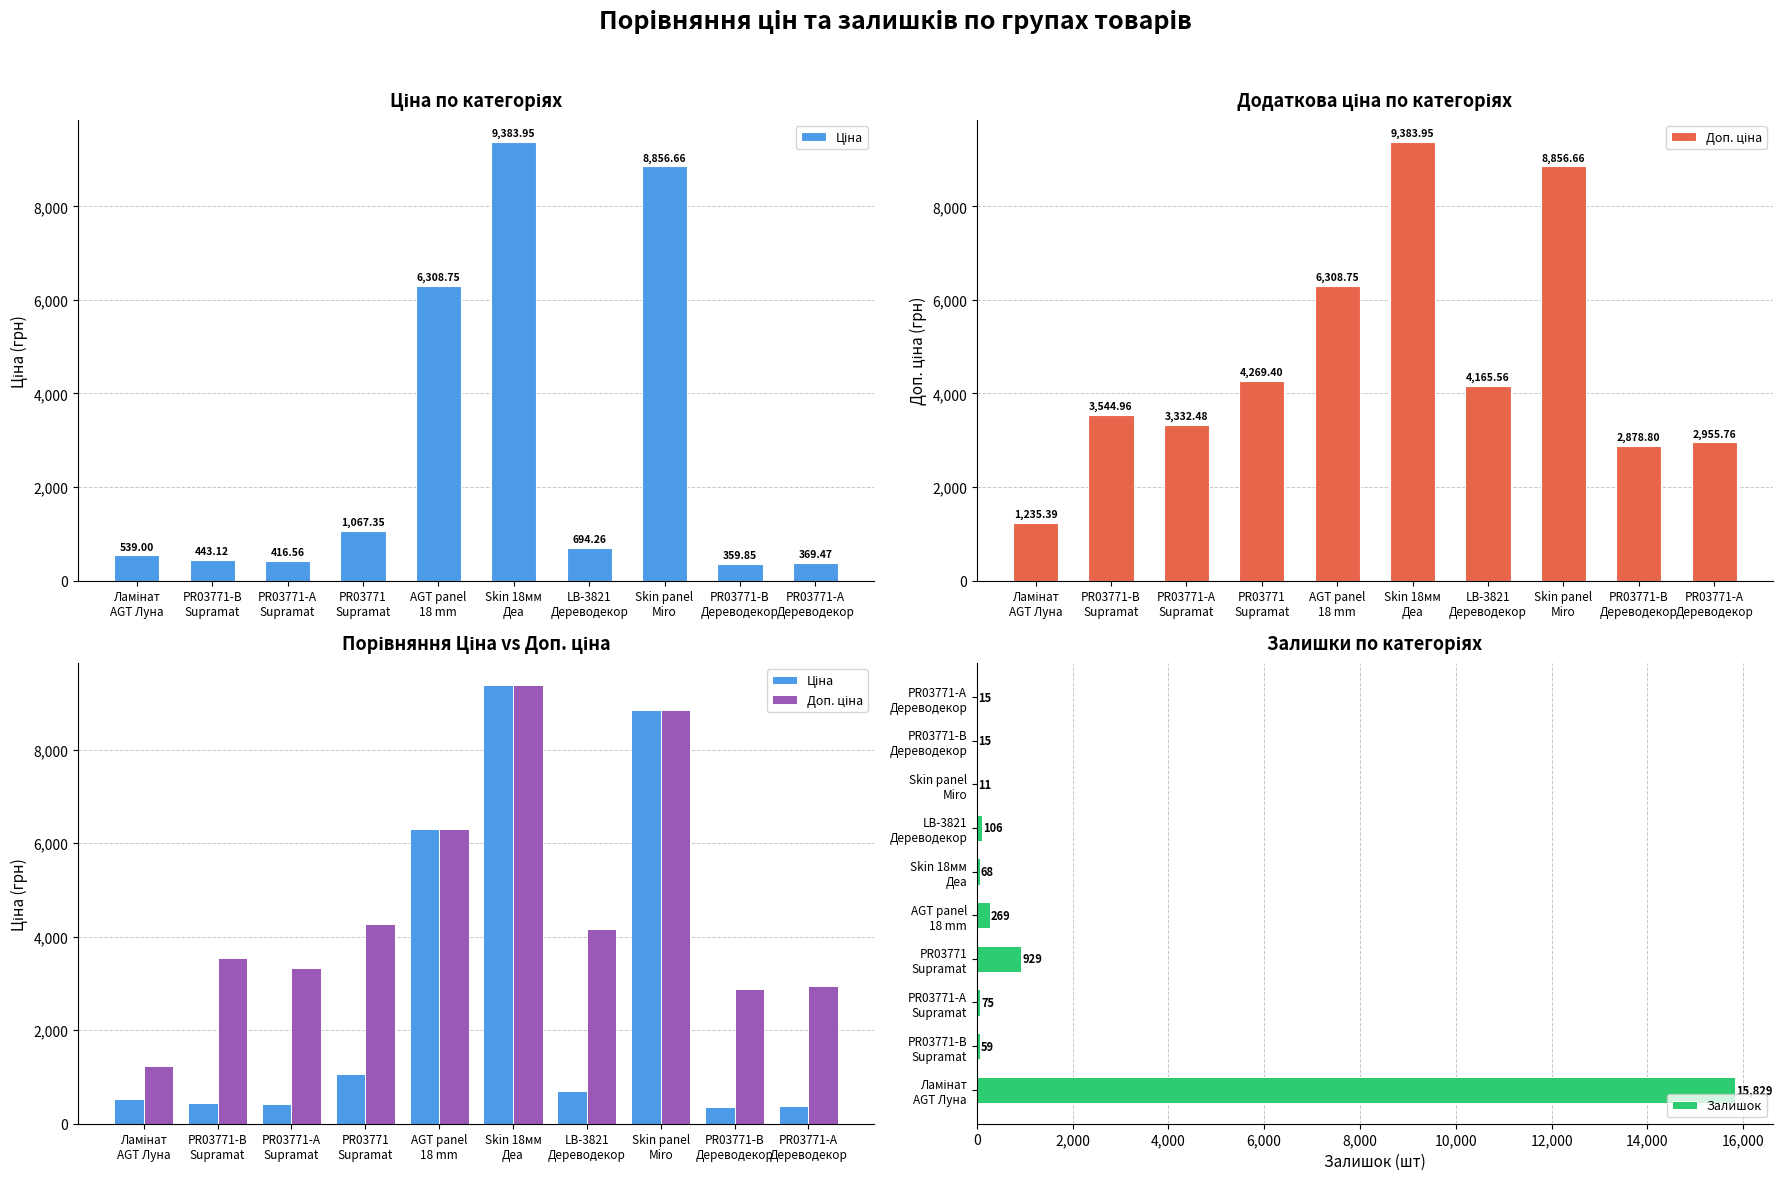

What position from the left is PR03771-А
Supramat?

3